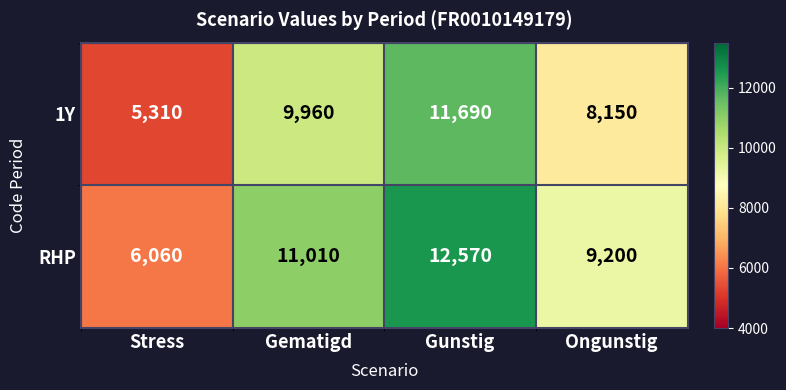

Rank the series at Gunstig from highest to lowest value.

RHP, 1Y